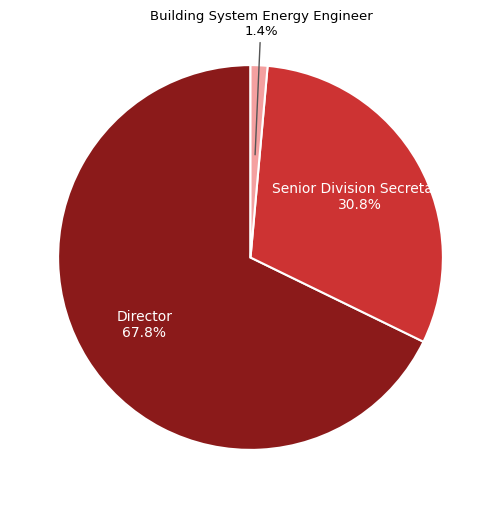

Does any single category account for the majority?

Yes